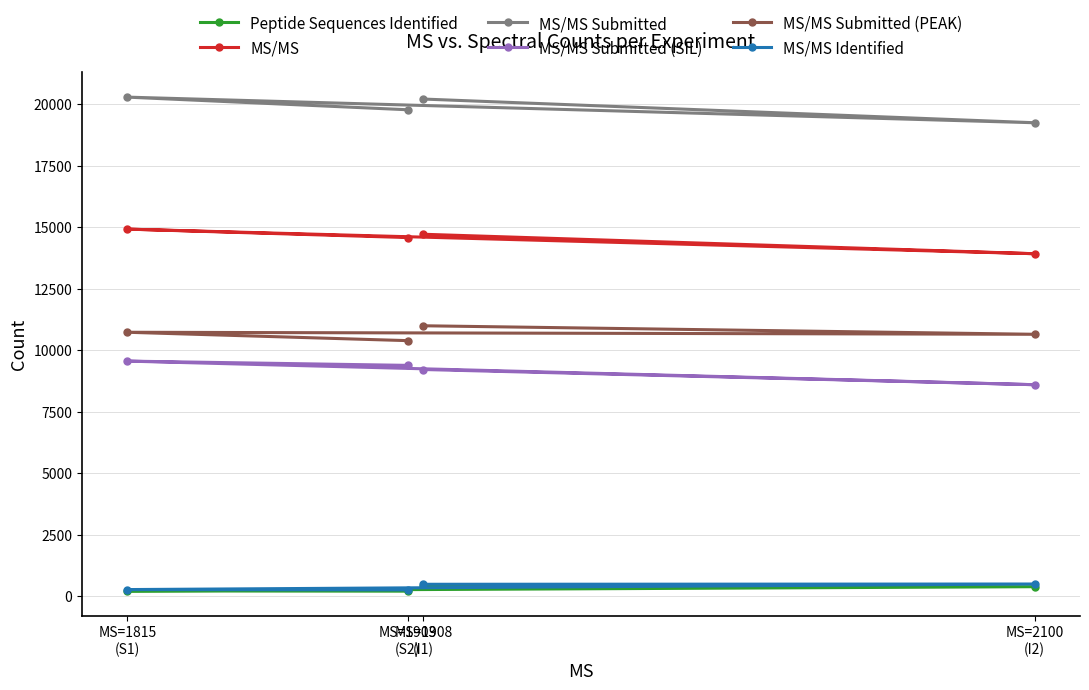

Is the value of MS/MS Submitted (PEAK) at MS=1903
(S2) greater than the value of MS/MS Submitted (SIL) at MS=2100
(I2)?

Yes